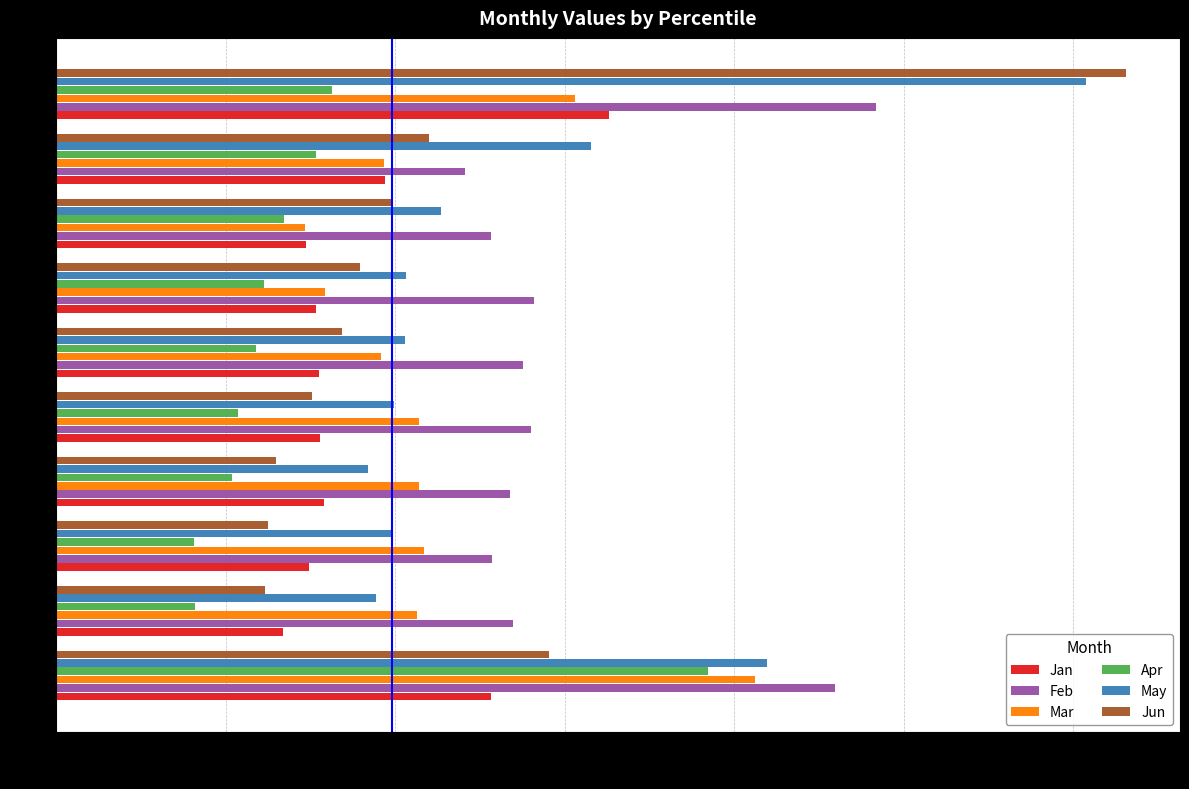

What is the sum of the Feb values at pct85 and pct95?

0.7